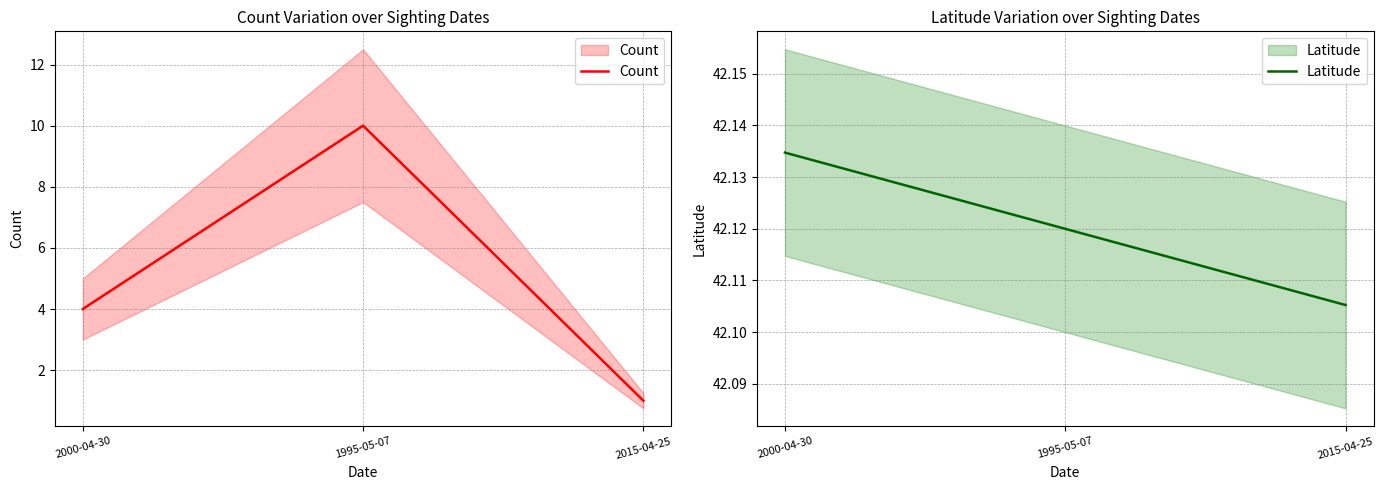

Reading left to right, extract all data points from this chart.

Count: 2000-04-30=4.0	1995-05-07=10.0	2015-04-25=1.0
Latitude: 2000-04-30=42.1	1995-05-07=42.1	2015-04-25=42.1